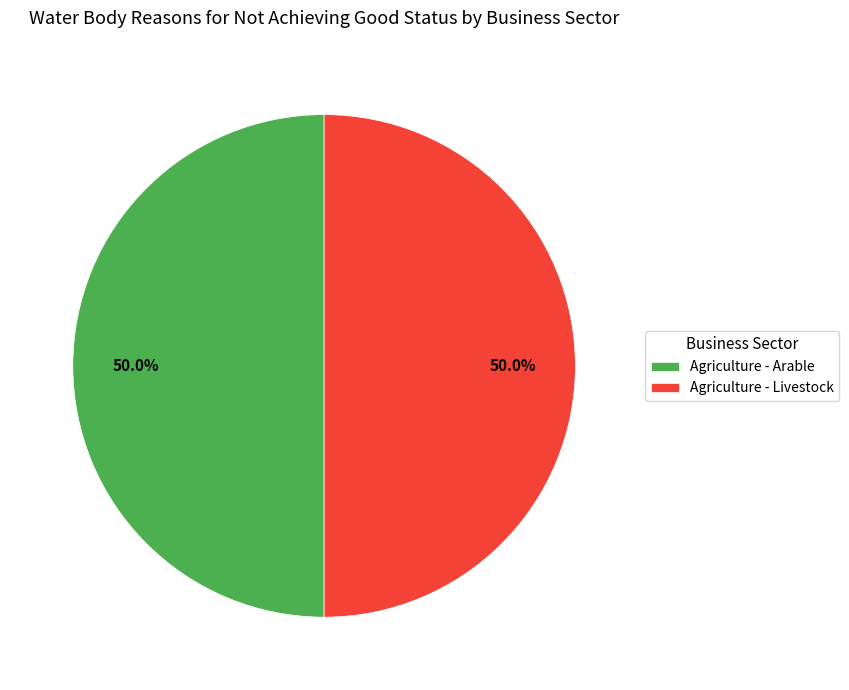

The Agriculture - Arable slice represents 60% of the pie. True or false?

False